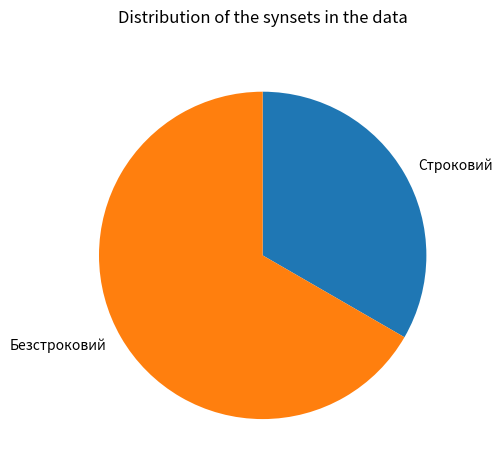

Combined, do Безстроковий and Строковий account for over 50%?

Yes